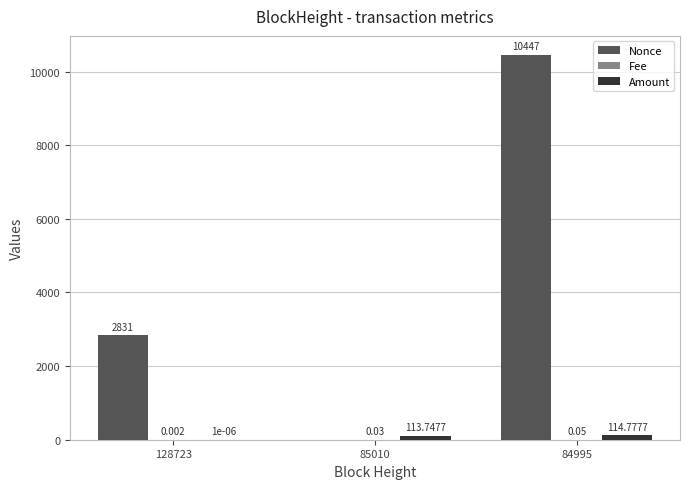

Which series has the largest total across all categories?

Nonce